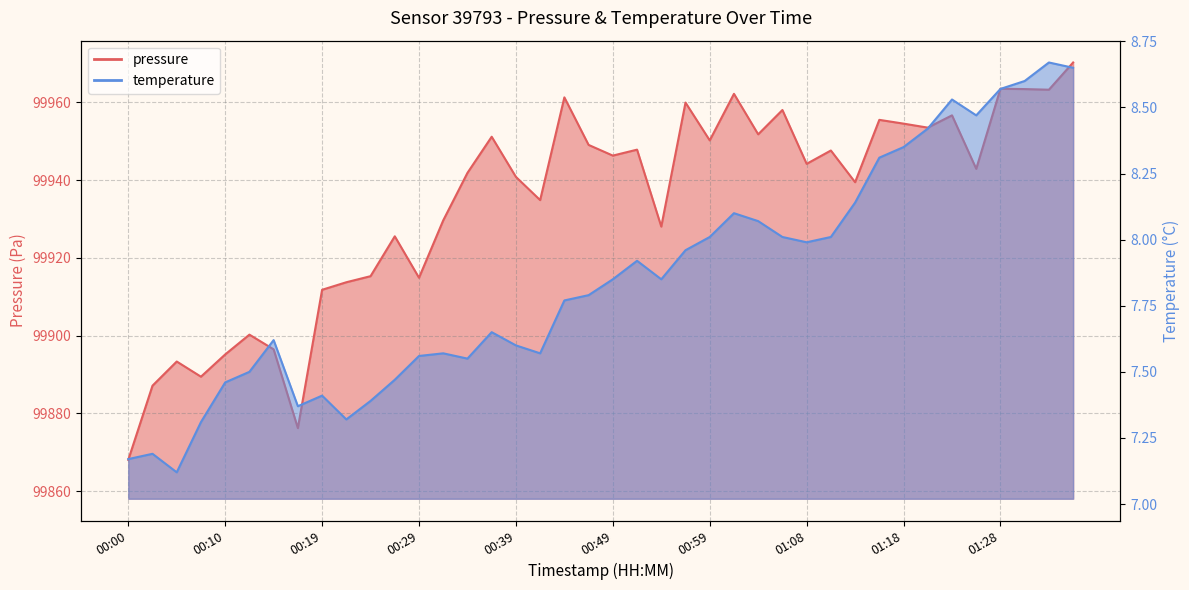

What is the value of the temperature point at the 16th from the left?

7.7